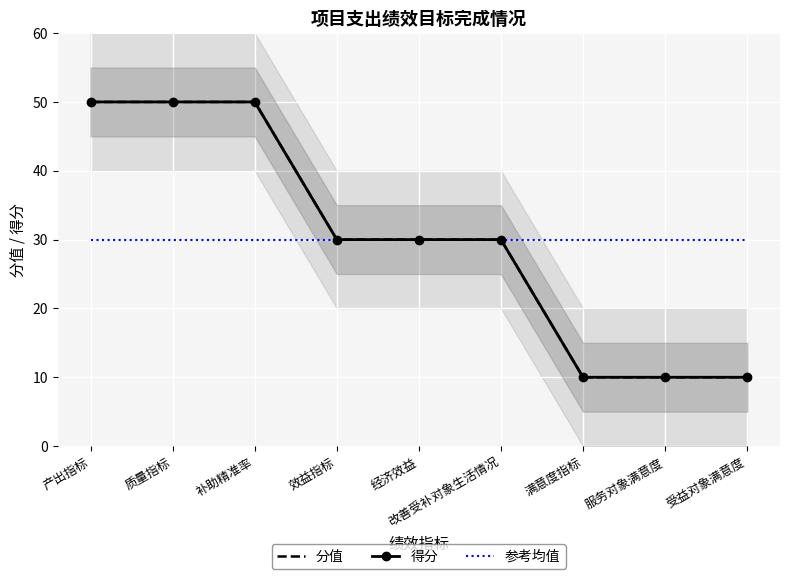

Which category has the lowest value across all series?

满意度指标